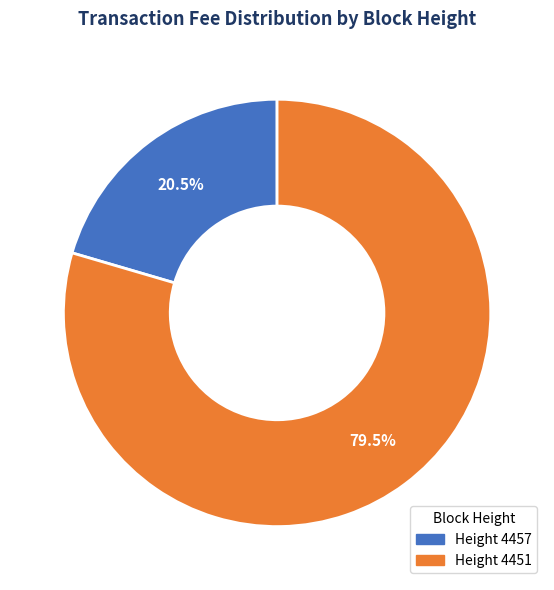

Is there any slice that represents more than half of the pie?

Yes